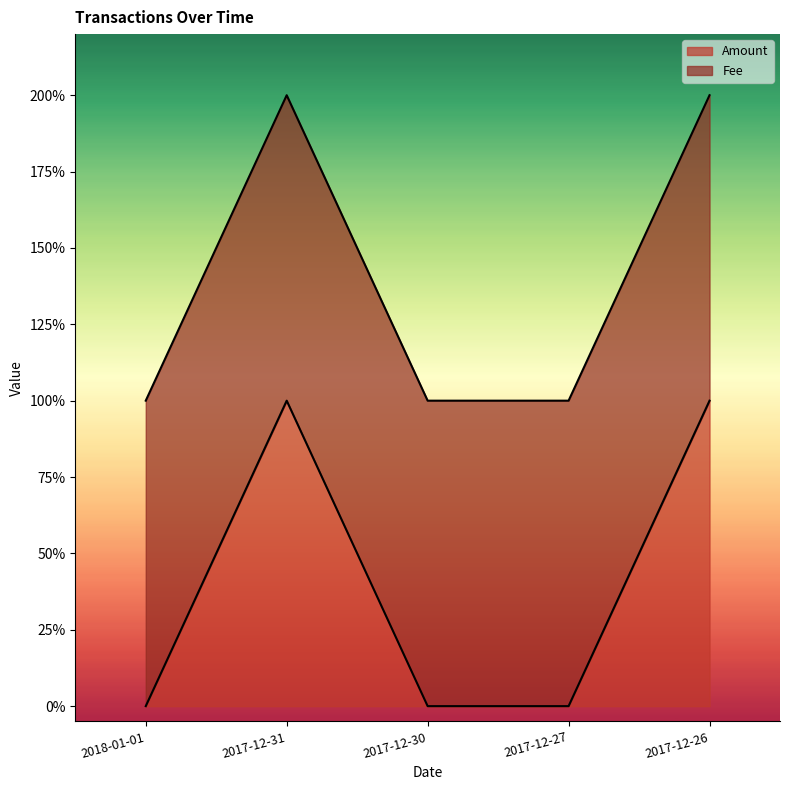

Rank the categories by value from lowest to highest.

2018-01-01, 2017-12-30, 2017-12-27, 2017-12-31, 2017-12-26